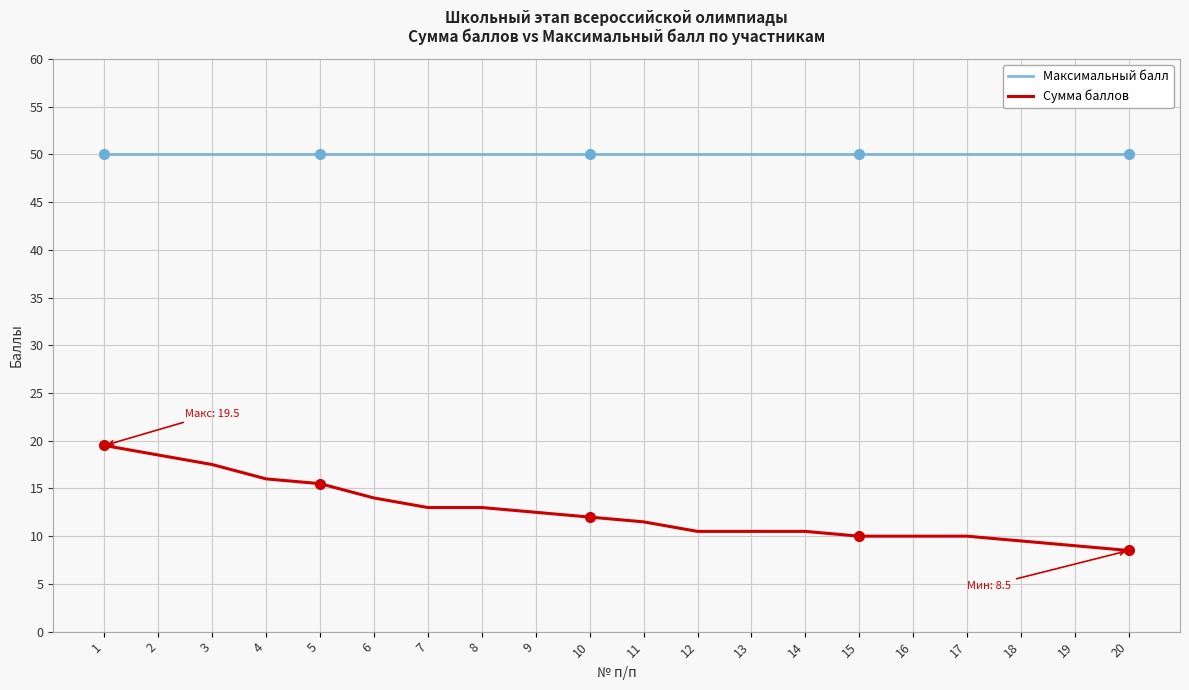

Reading left to right, list all the values displayed in this chart.

Максимальный балл: 1=50.0	2=50.0	3=50.0	4=50.0	5=50.0	6=50.0	7=50.0	8=50.0	9=50.0	10=50.0	11=50.0	12=50.0	13=50.0	14=50.0	15=50.0	16=50.0	17=50.0	18=50.0	19=50.0	20=50.0
Сумма баллов: 1=19.5	2=18.5	3=17.5	4=16.0	5=15.5	6=14.0	7=13.0	8=13.0	9=12.5	10=12.0	11=11.5	12=10.5	13=10.5	14=10.5	15=10.0	16=10.0	17=10.0	18=9.5	19=9.0	20=8.5